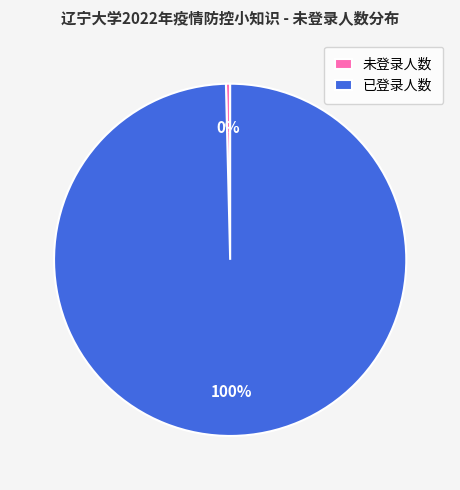

To the nearest percent, what is the average slice percentage?

50%